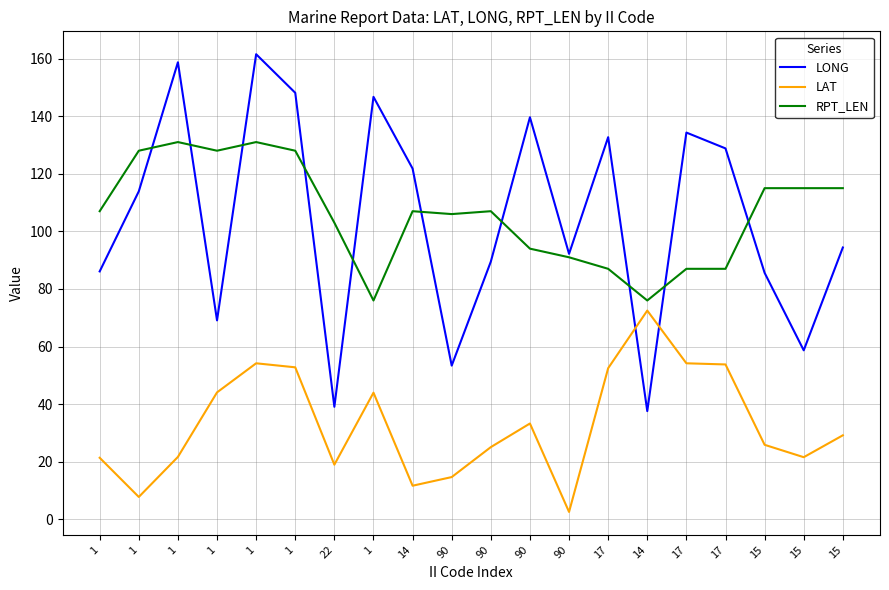

What is the difference between the LONG values at 1 and 1?

72.6